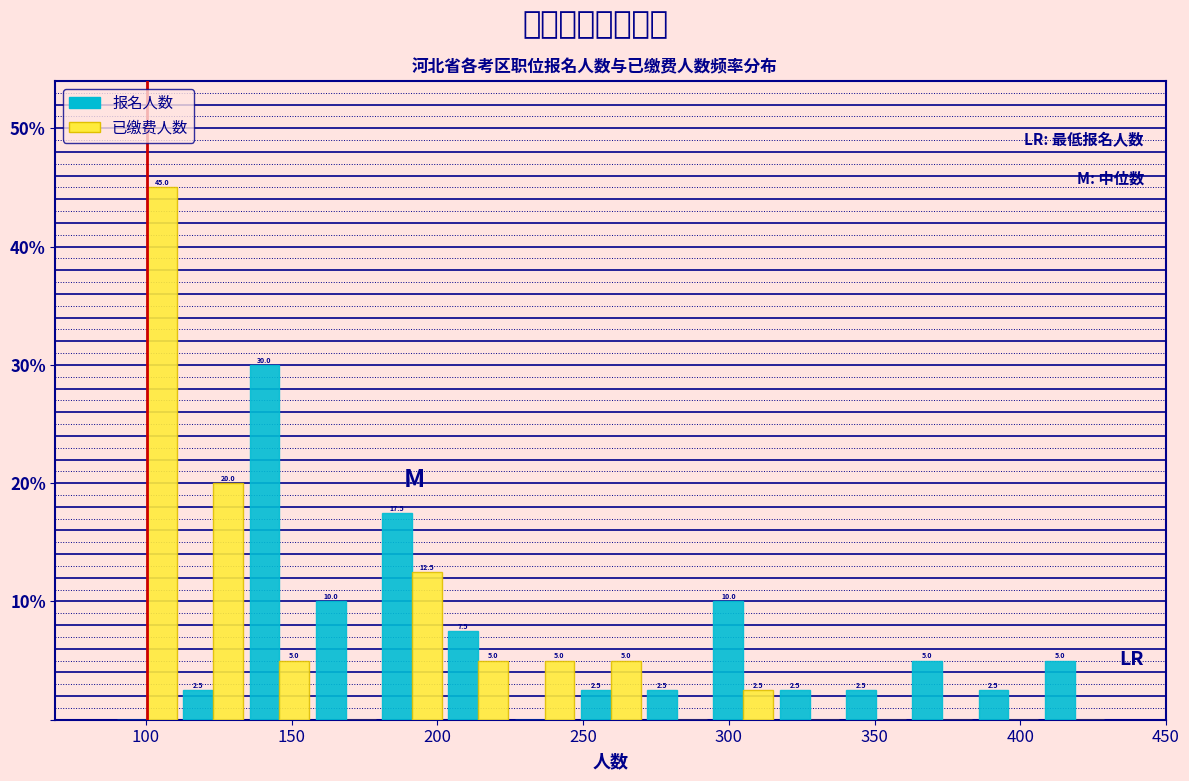

In the 已缴费人数 series, which range on the x-axis has the tallest bar?

90 to 110